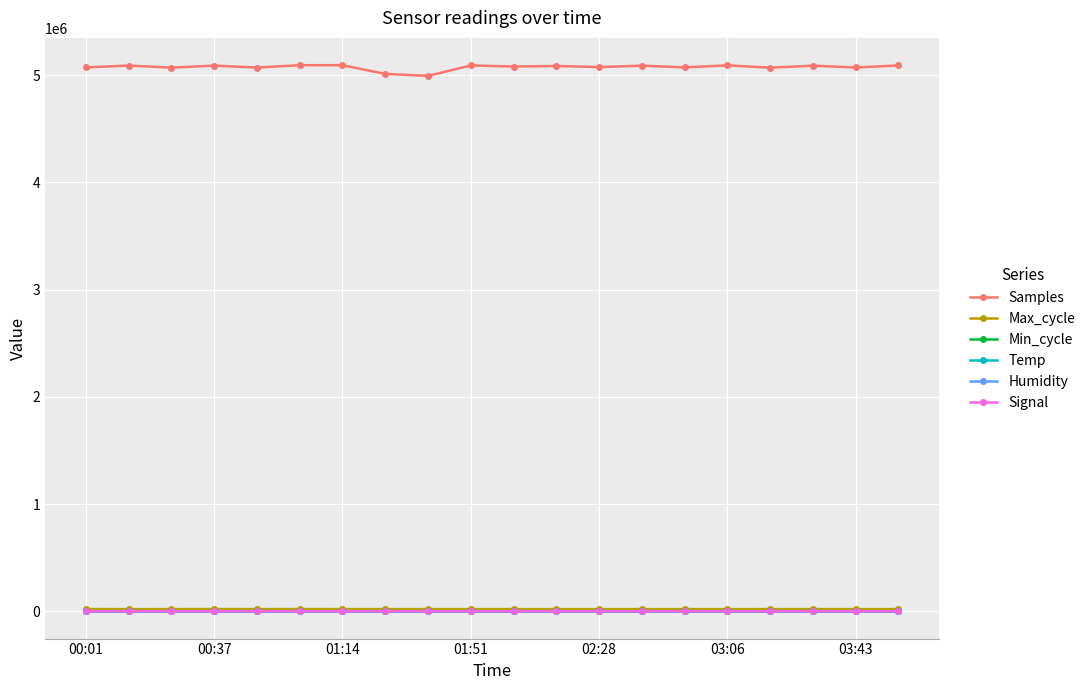

True or false: Samples and Temp intersect in this chart.

False